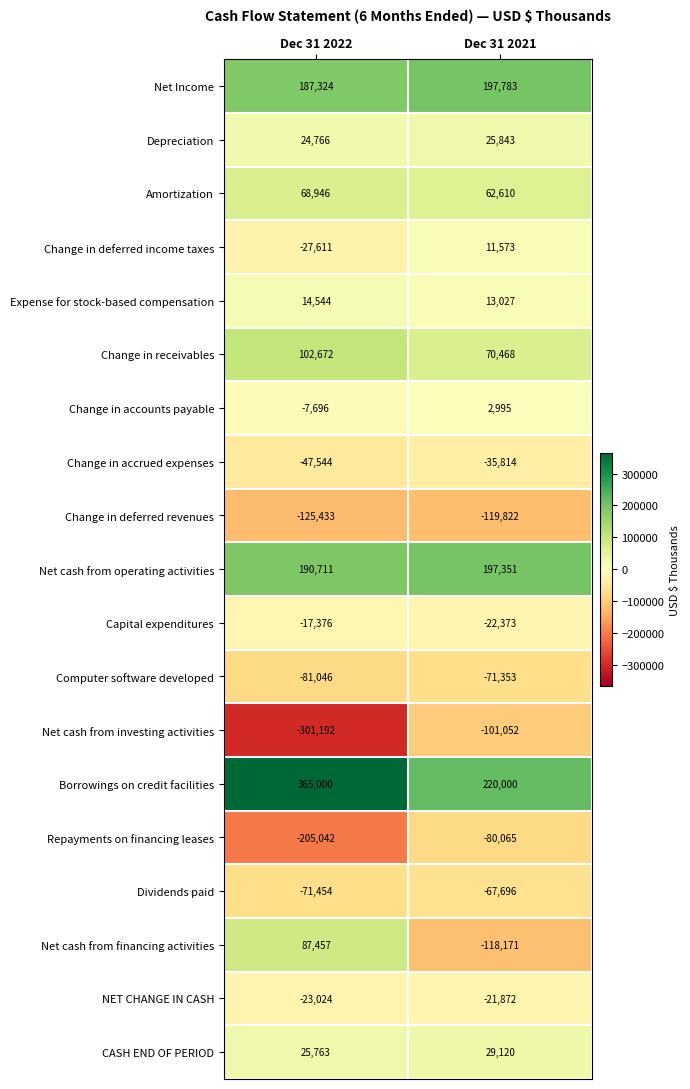

At which label is CASH END OF PERIOD closest to 27441?

Dec 31 2022